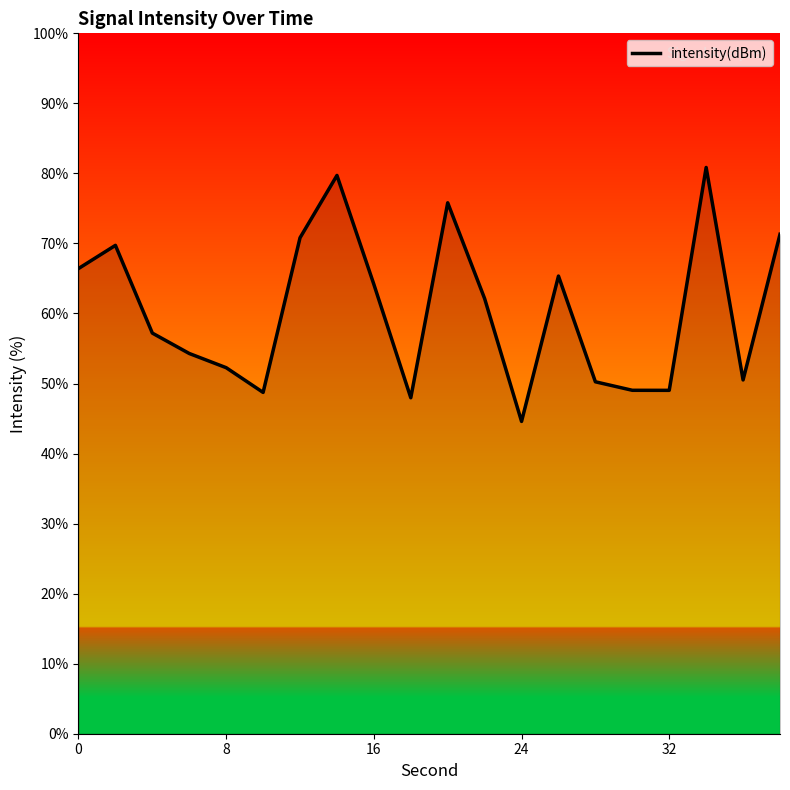

What is the minimum value shown in the chart?

44.6